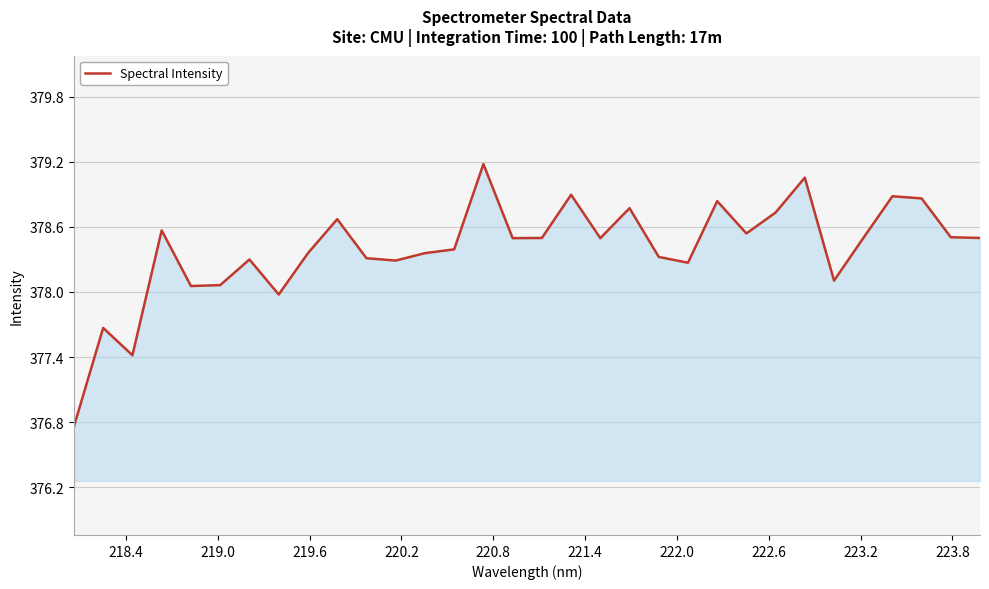

What is the difference between the maximum and minimum values?

2.4